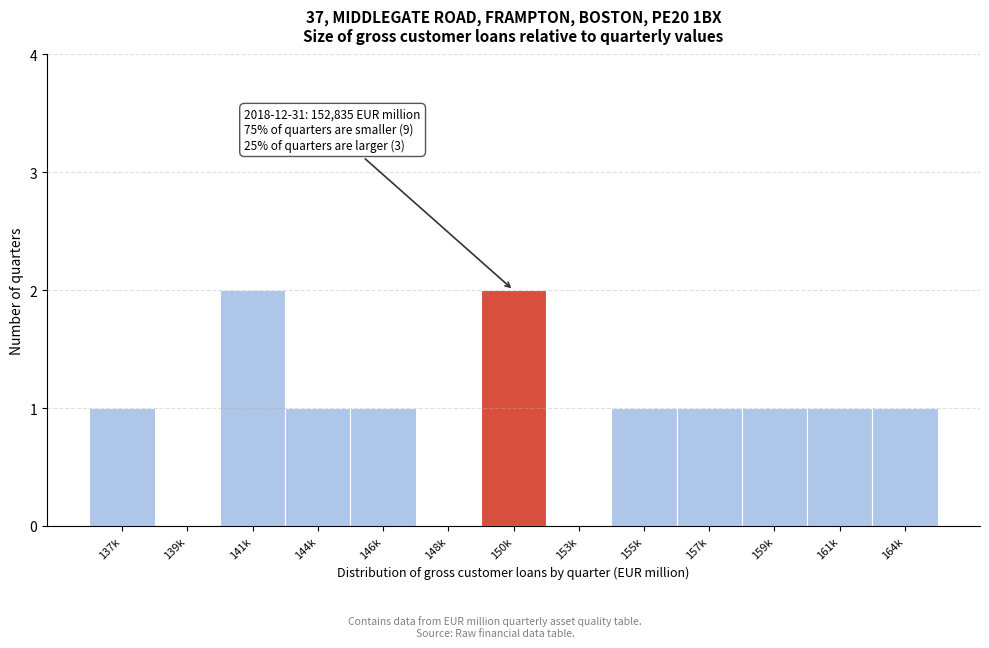

Reading left to right, extract all data points from this chart.

137k=1	139k=0	141k=2	144k=1	146k=1	148k=0	150k=2	153k=0	155k=1	157k=1	159k=1	161k=1	164k=1